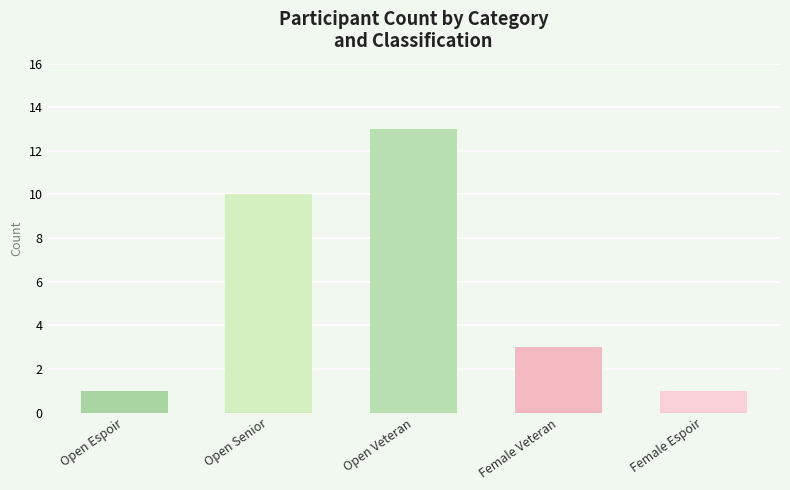

Are the bars grouped side by side (vs. stacked)?

No